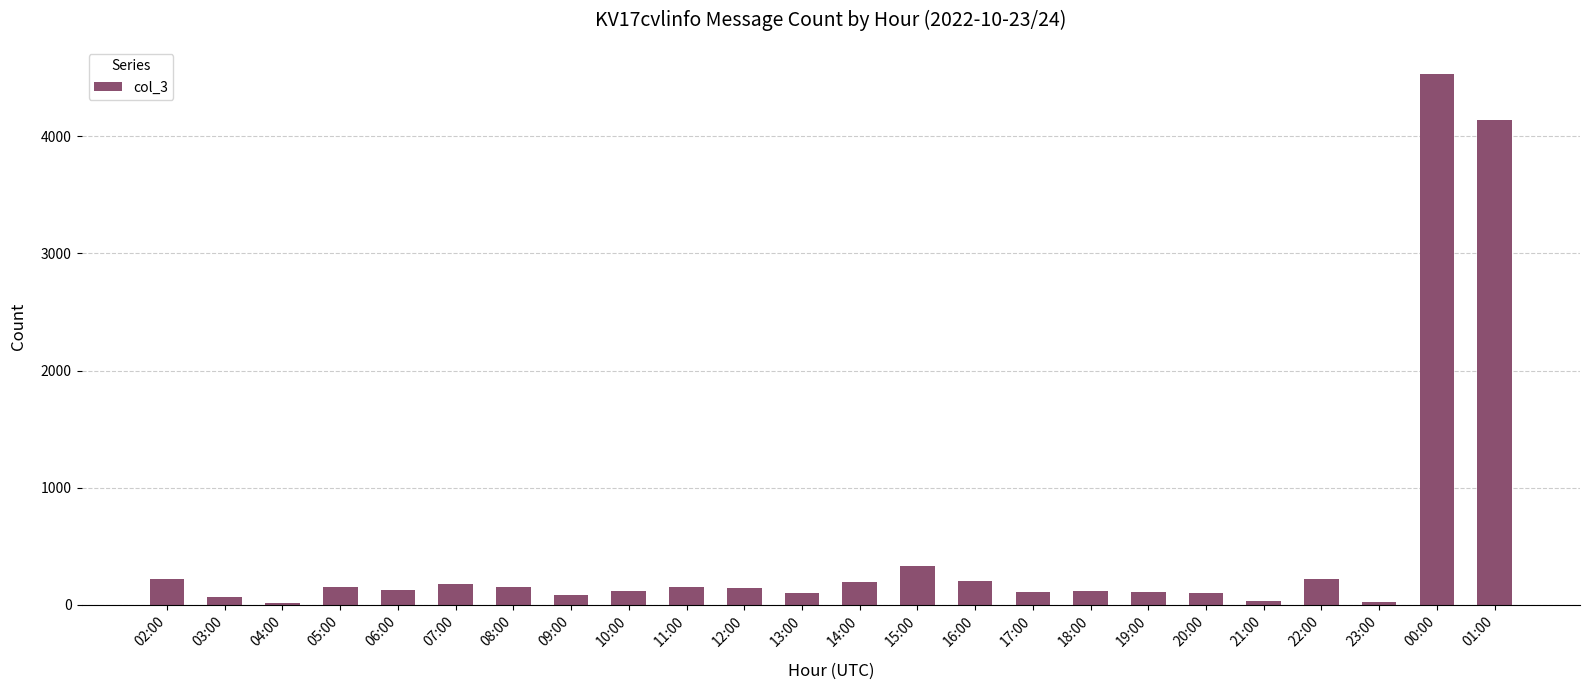

The value at 02:00 is 217. True or false?

True